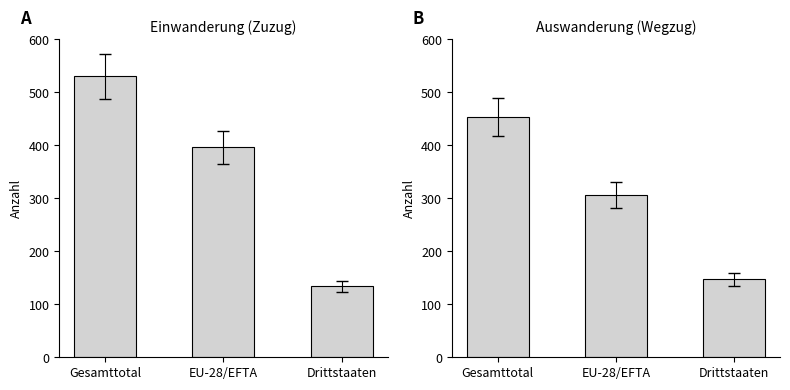

At which label does Zunahme first exceed 396?

Gesamttotal